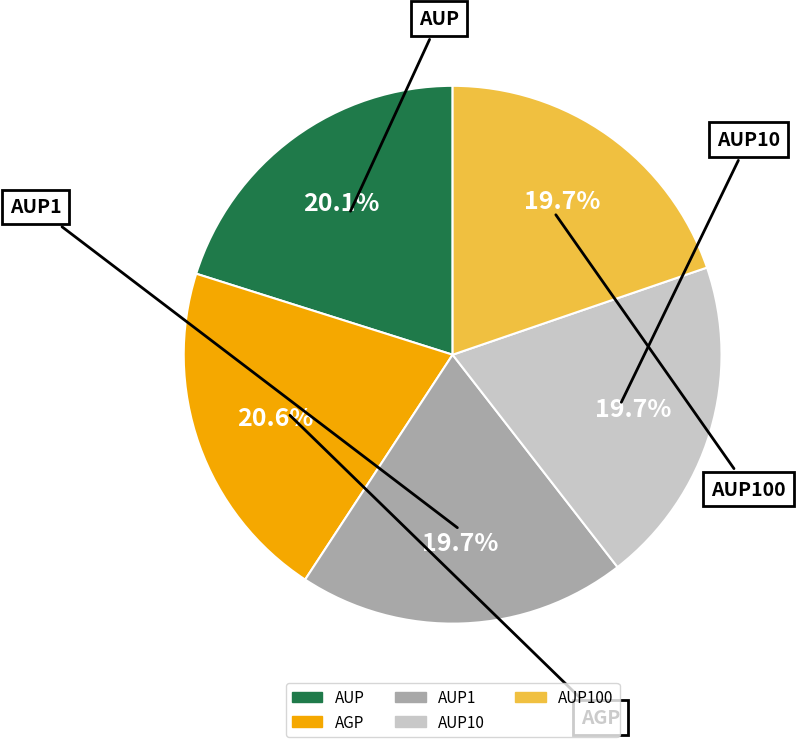

To the nearest percent, what is the difference between the largest and smallest slice percentages?

1%